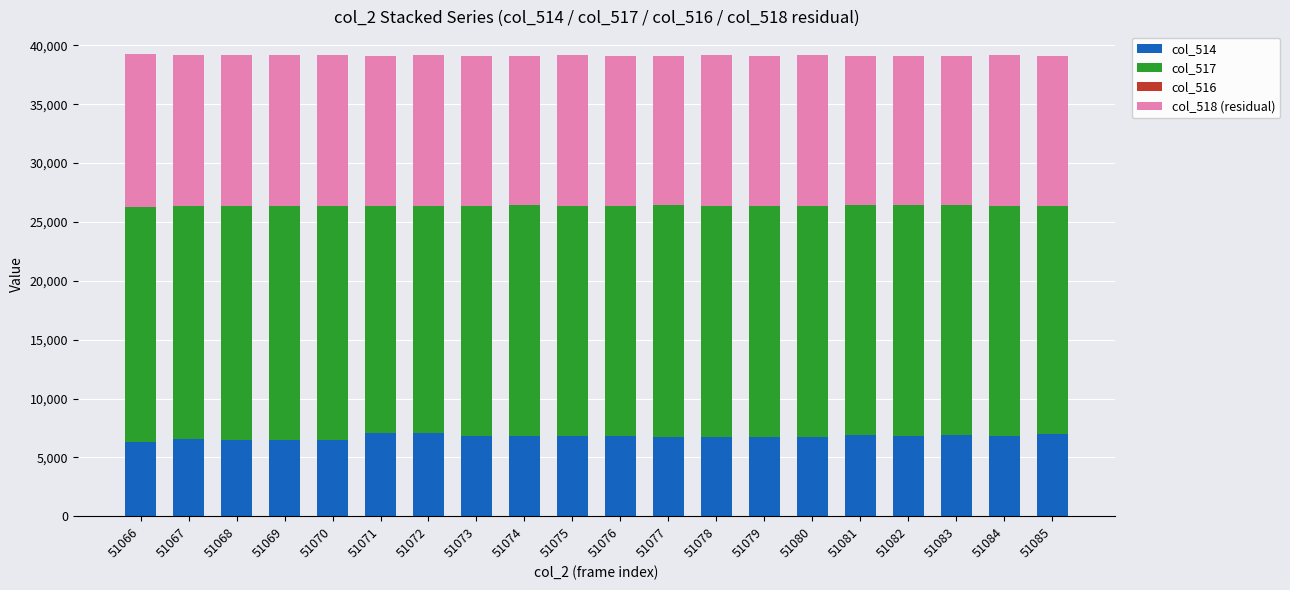

The col_514 series shows 6834 at 51082. True or false?

True